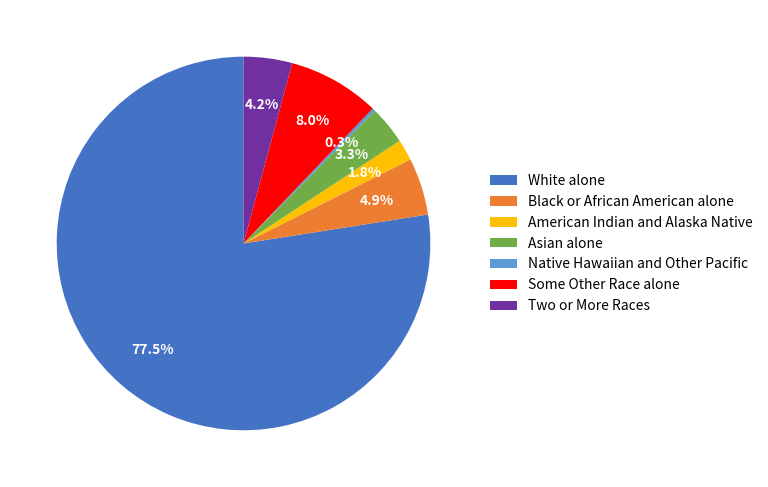

What is the largest slice in the pie chart?

White alone